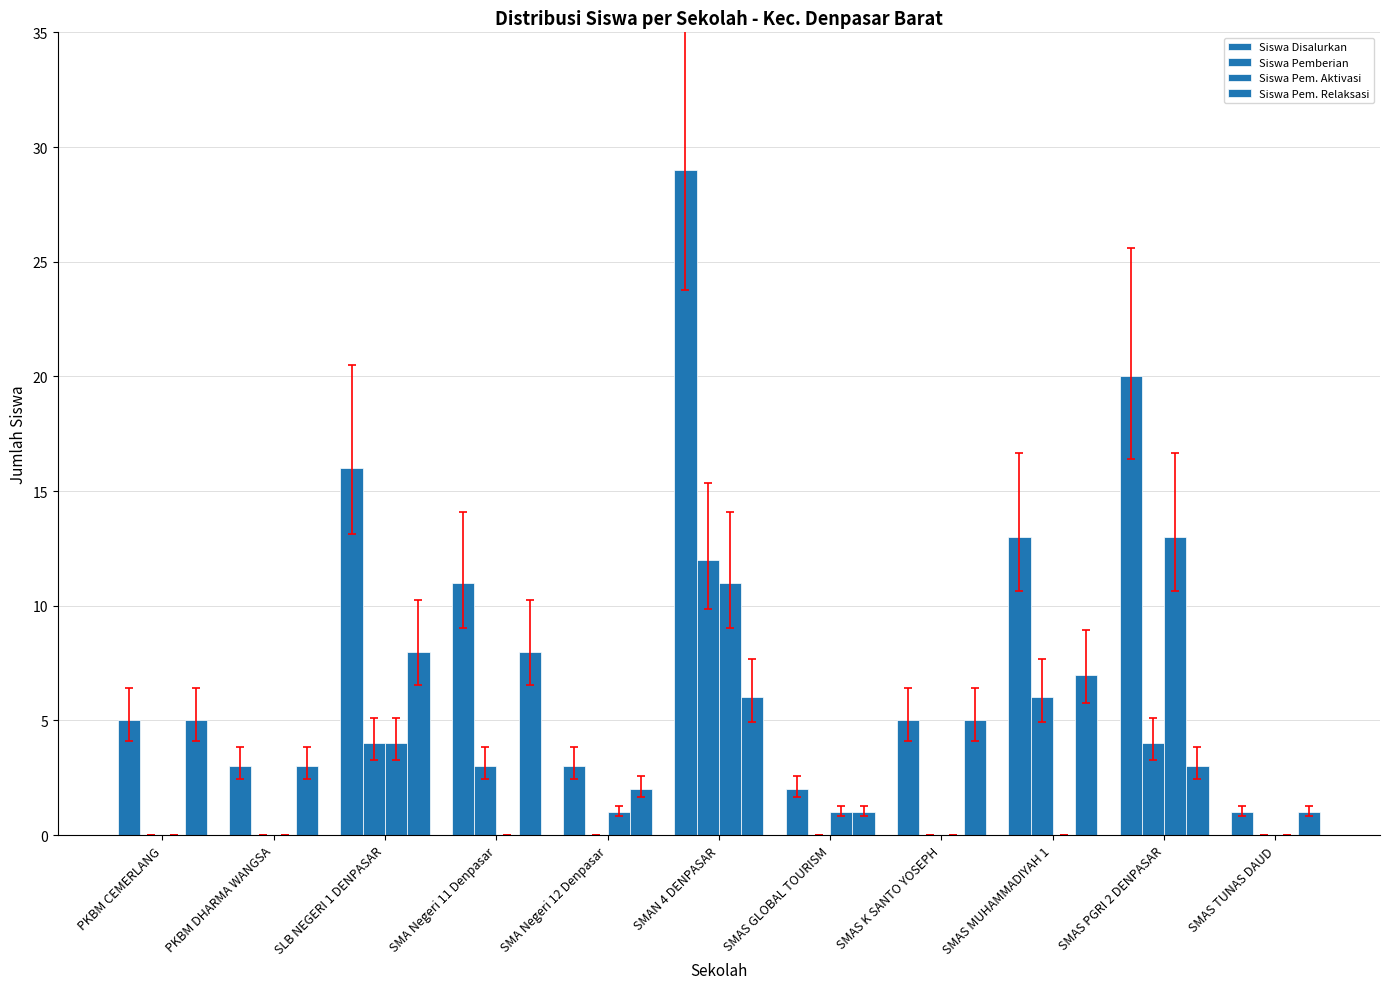

Are the bars grouped side by side (vs. stacked)?

Yes